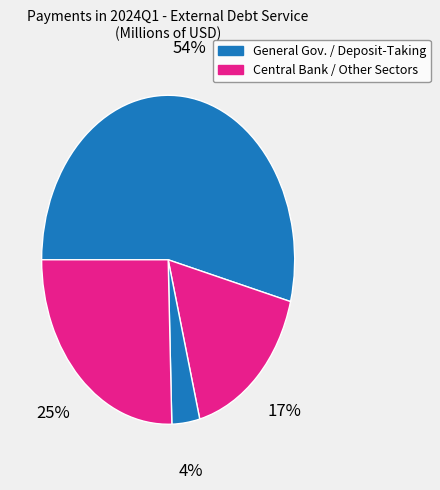

How many segments does this pie chart have?

4